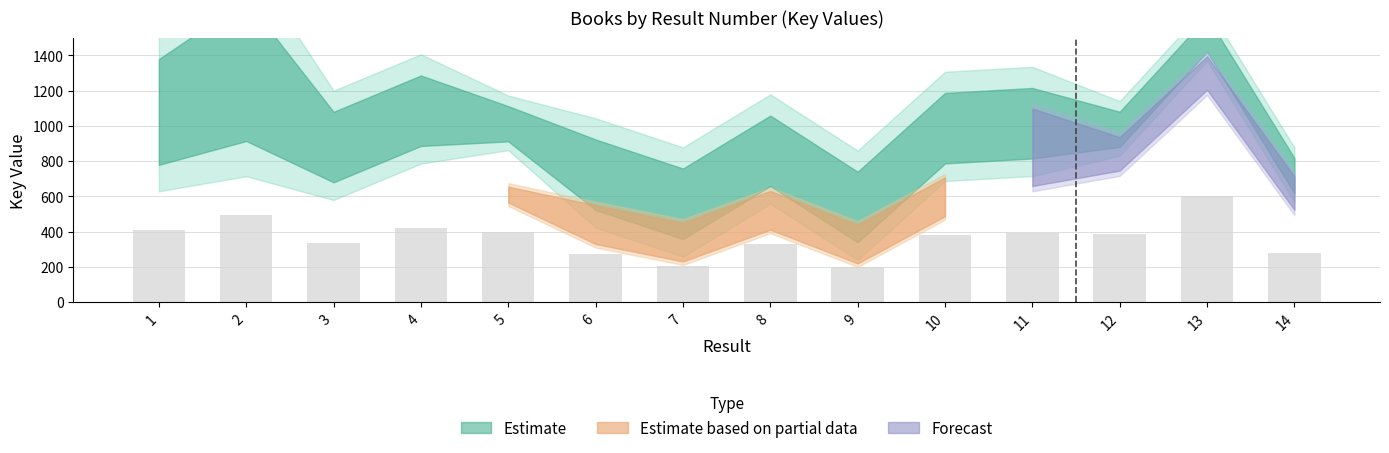

Is it true that the value at 6 is 273.3?

True